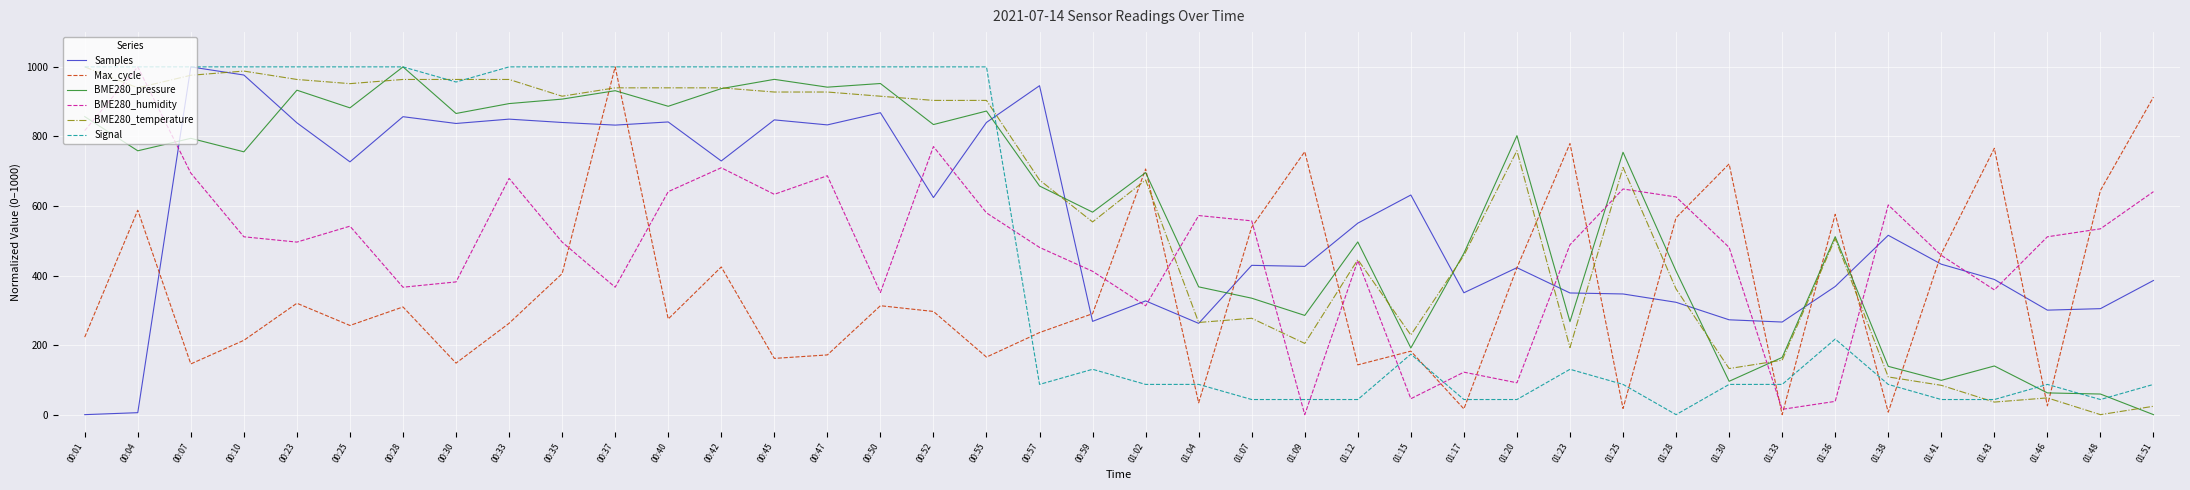

What is the greatest value displayed?

1000.0